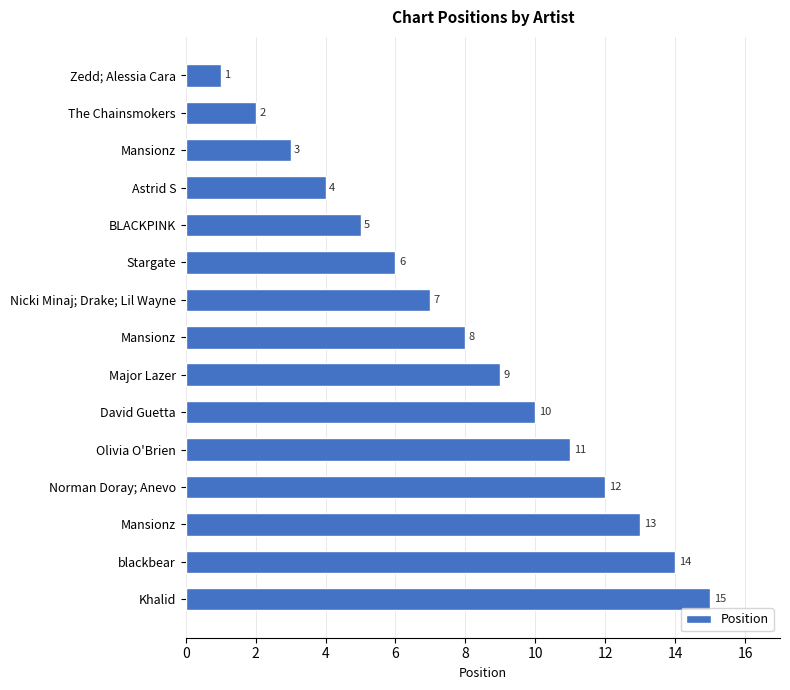

Are the bars horizontal?

Yes